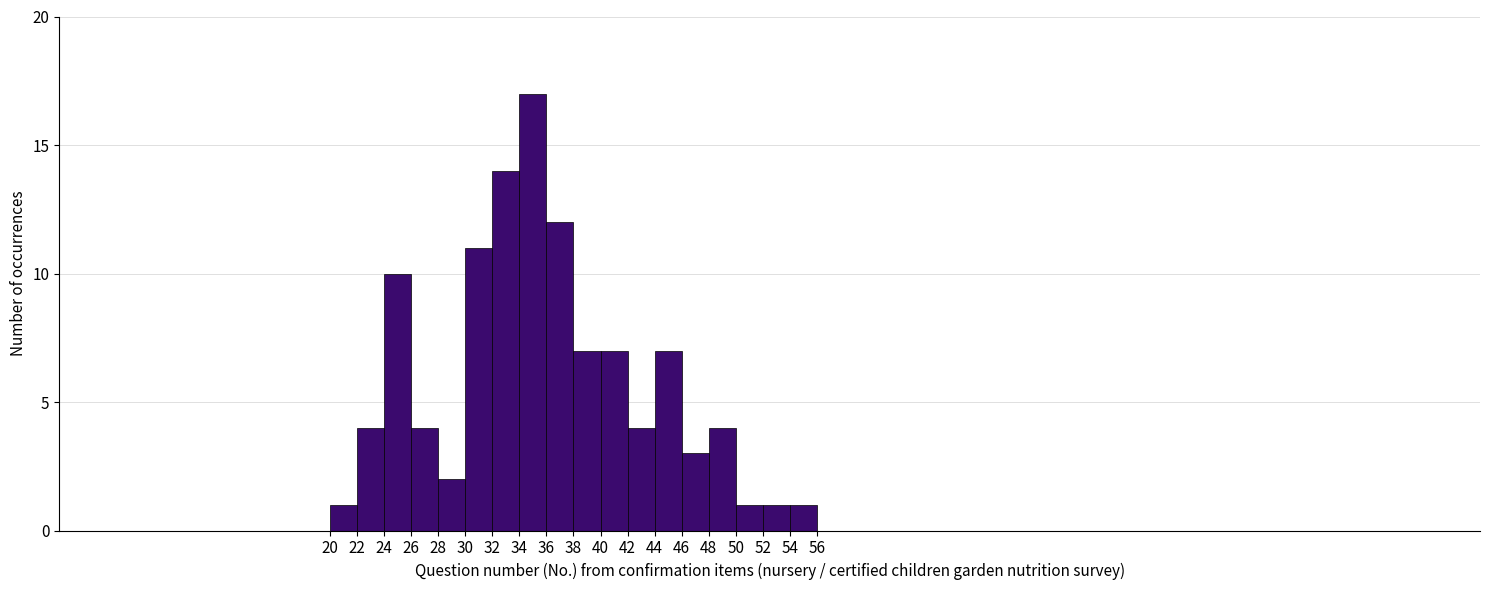

How tall is the bar that spans 50 to 52 on the x-axis? The values are not printed on the chart, so give them approximately, as read against the axis.

1